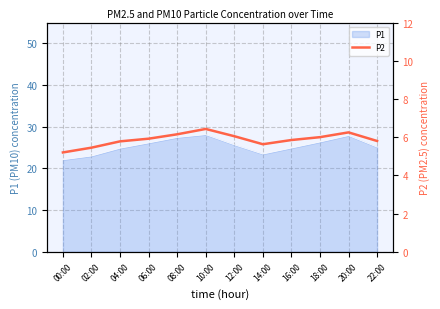

The value of P1 at 22:00 is 38.0. True or false?

False